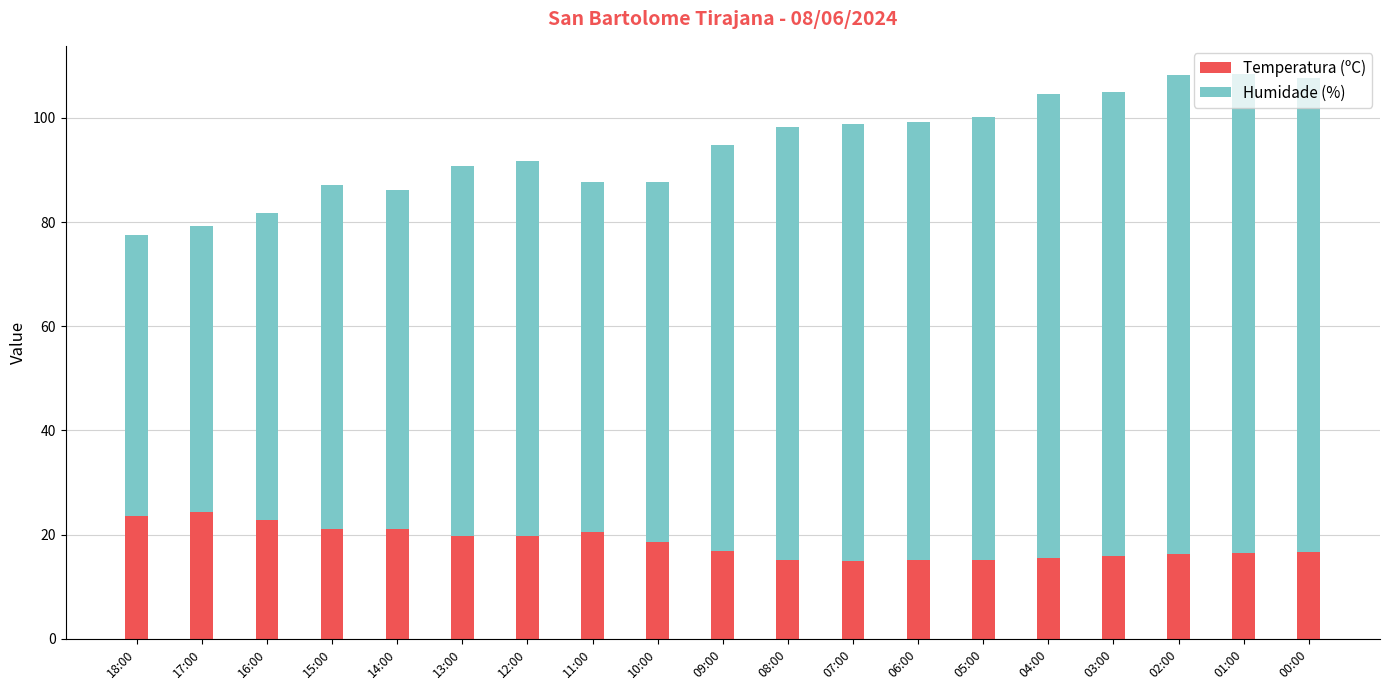

Are the bars horizontal?

No